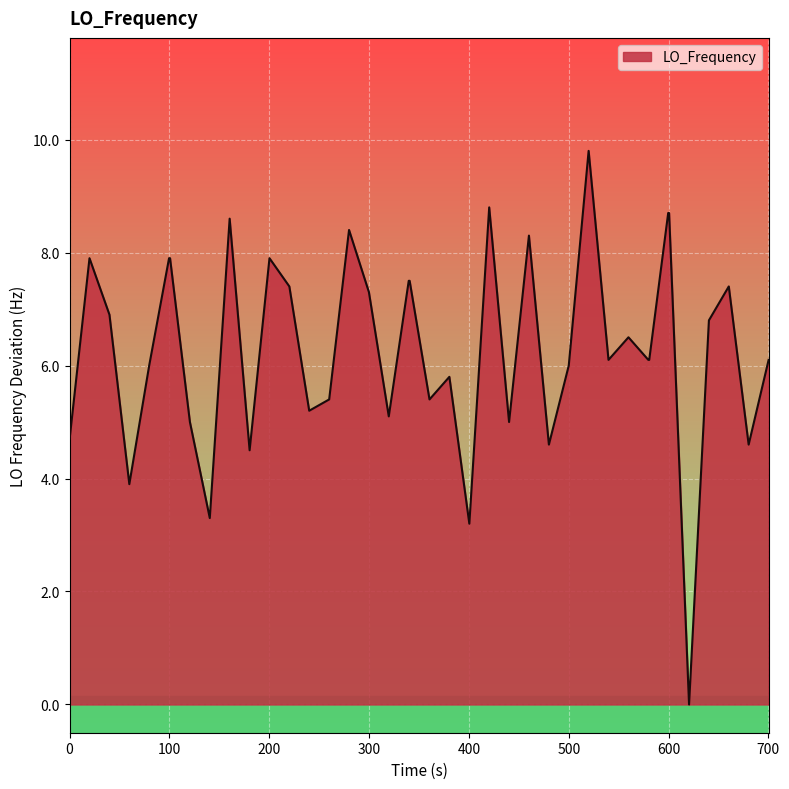

What is the sum of all values?

252.3